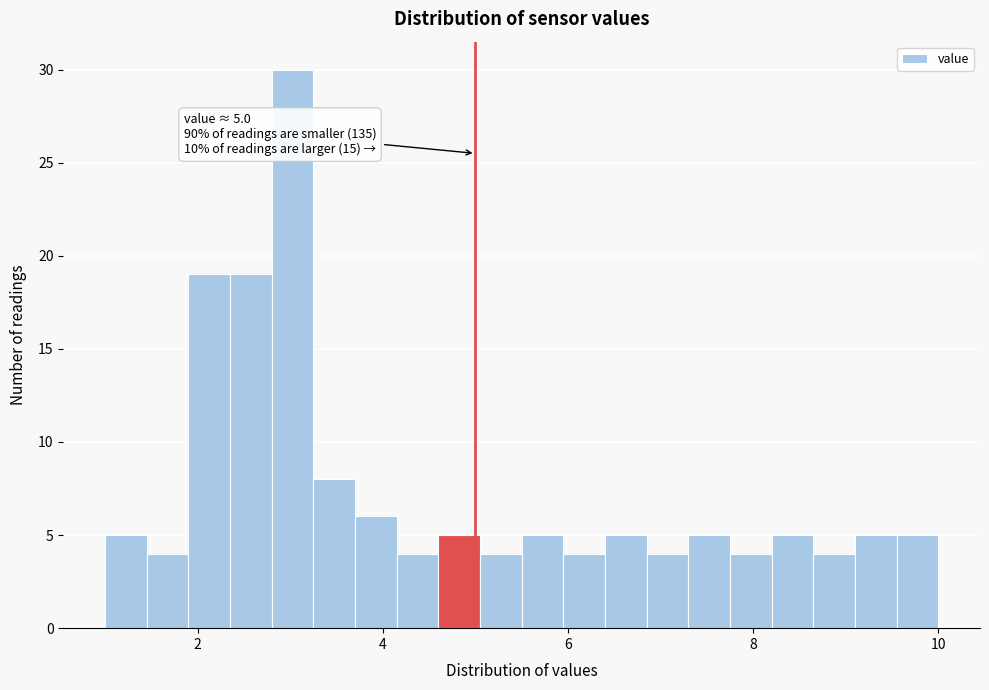

Read against the x-axis, roughly where is the centre of the tallest bar?

3.0